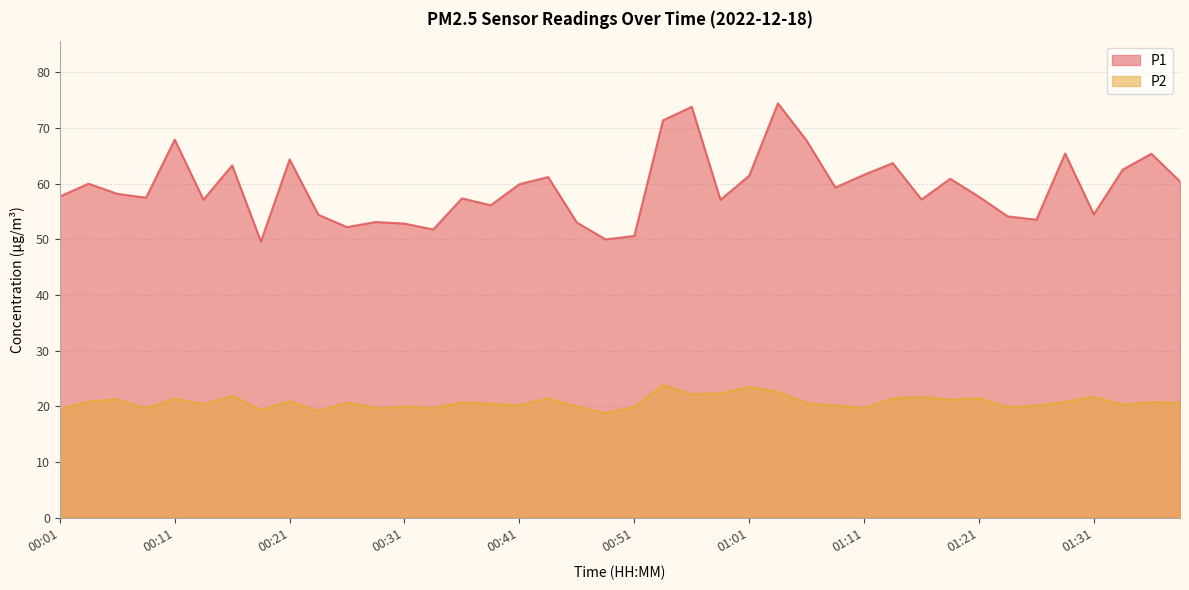

At how many categories does at least one series exceed 57?

27